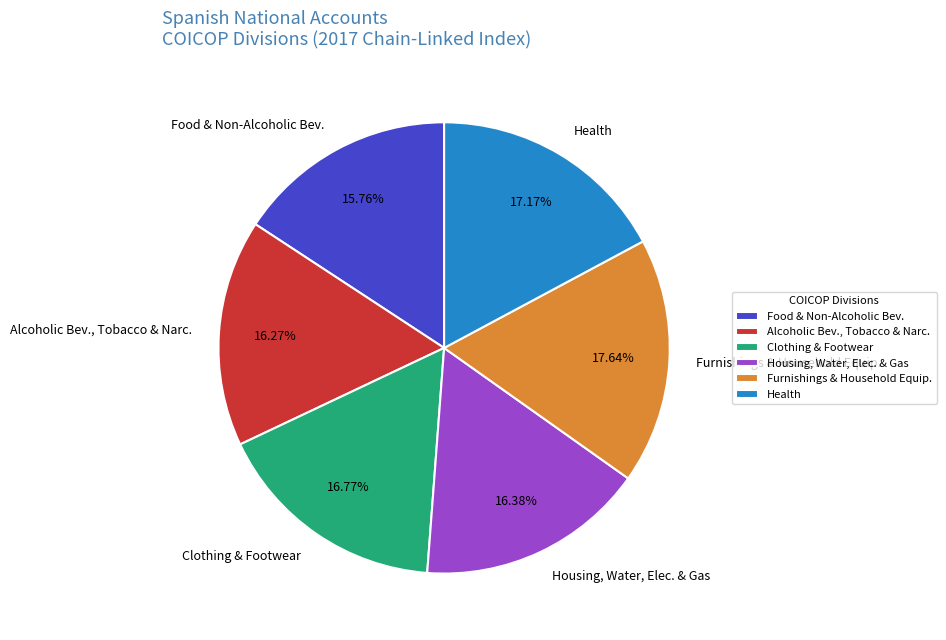

What is the smallest slice in the pie chart?

Food & Non-Alcoholic Bev.